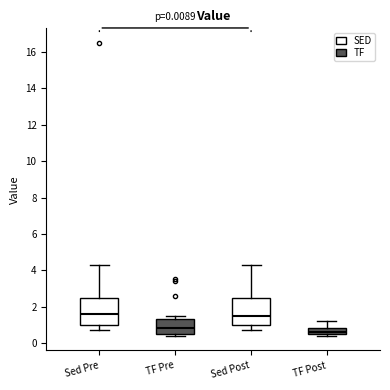

Which box's median line is the lowest?

TF Post